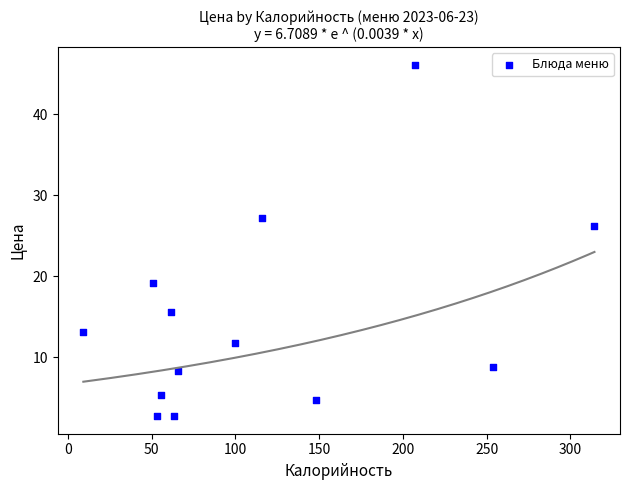

What Y value in the scatter plot is closest to 24?

26.2